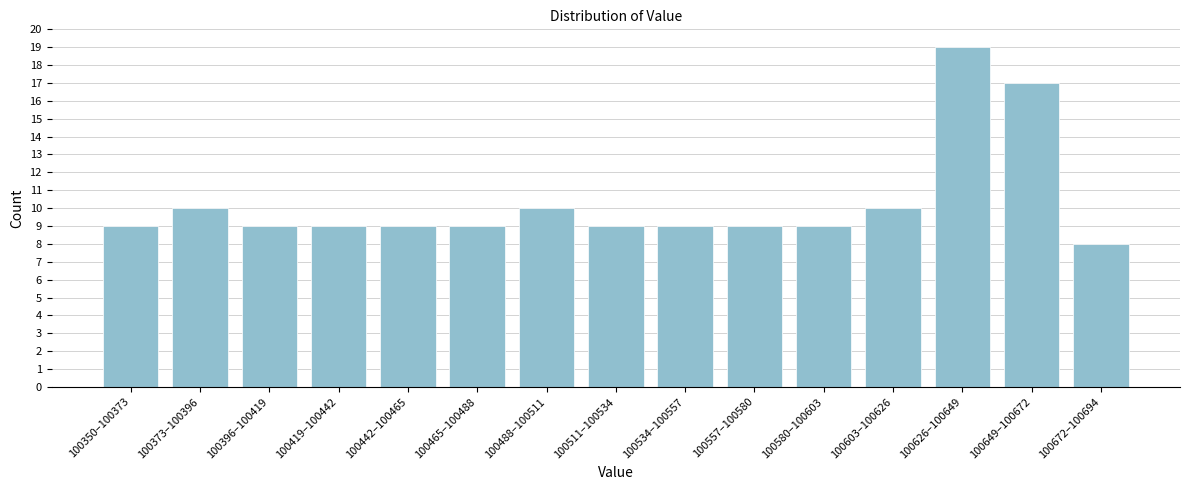

Reading left to right, list all the values displayed in this chart.

9	10	9	9	9	9	10	9	9	9	9	10	19	17	8